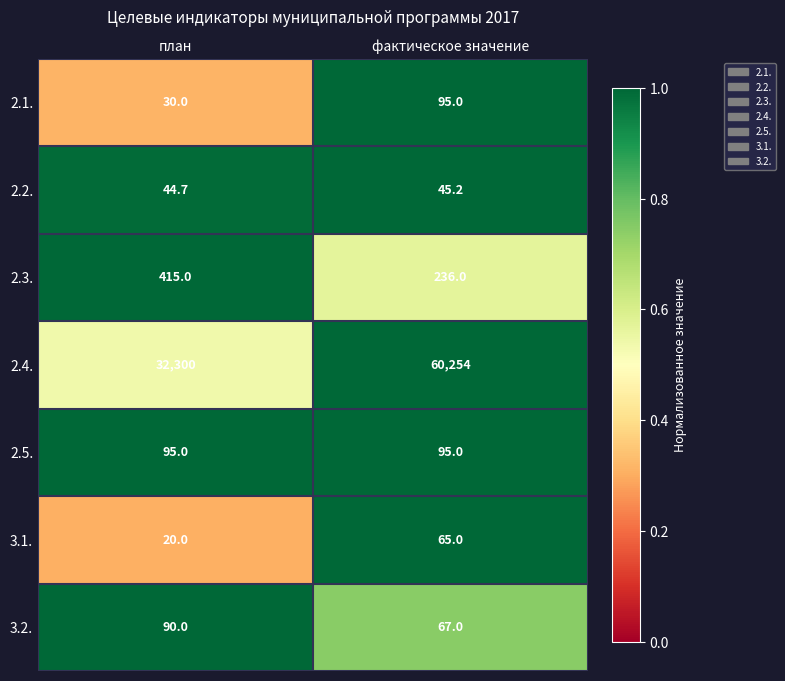

The value of 3.2. at фактическое значение is 115.4. True or false?

False